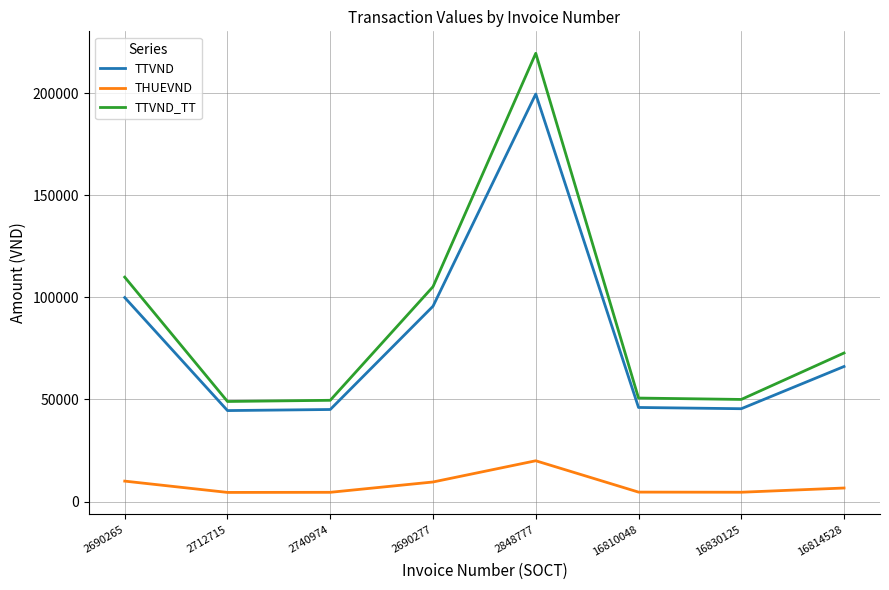

What is the total value across all series at 2848777?

439122